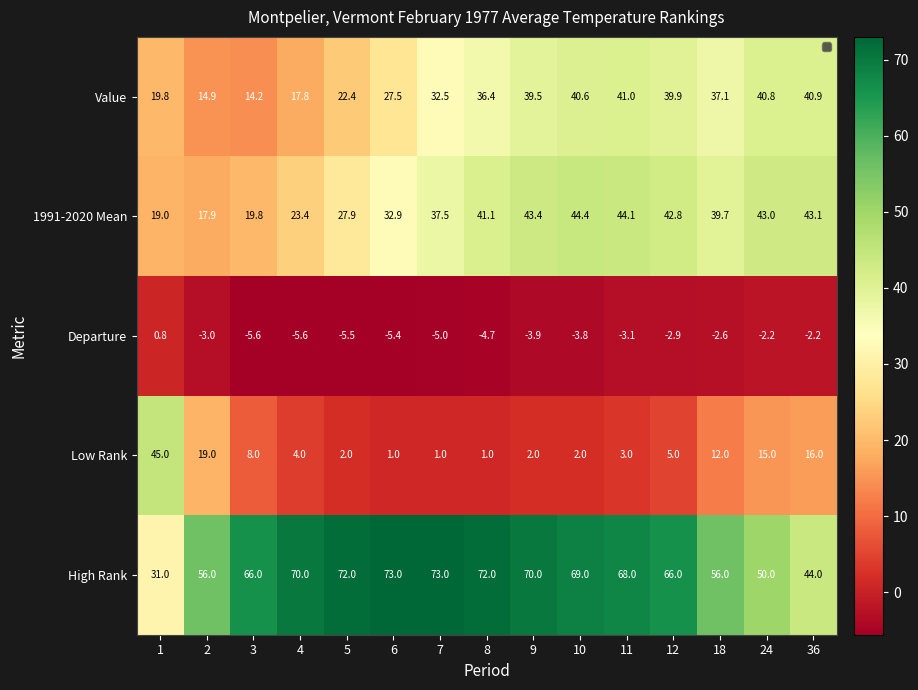

How many distinct data groups are displayed?

5